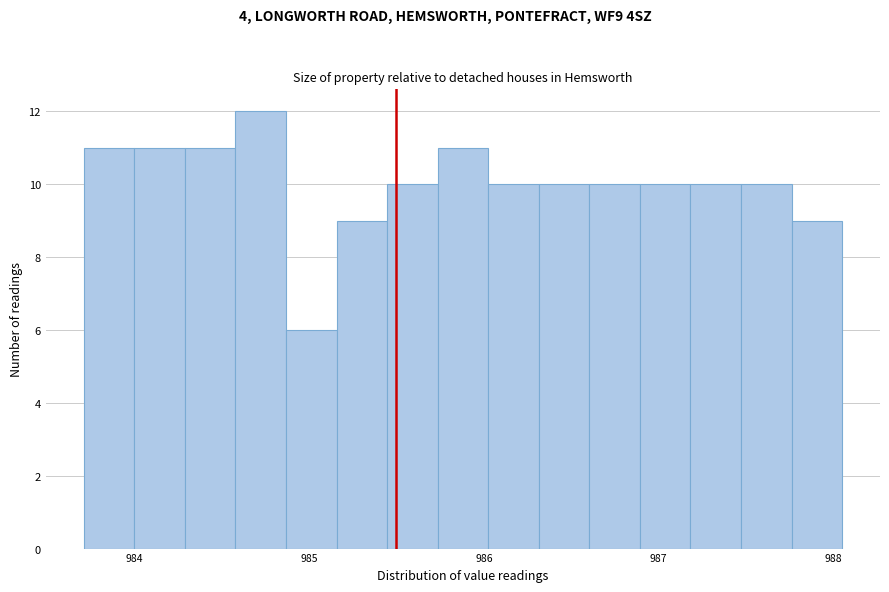

Around what value on the x-axis is the tallest bar? Give the approximate position of its centre, as read against the axis.

984.7